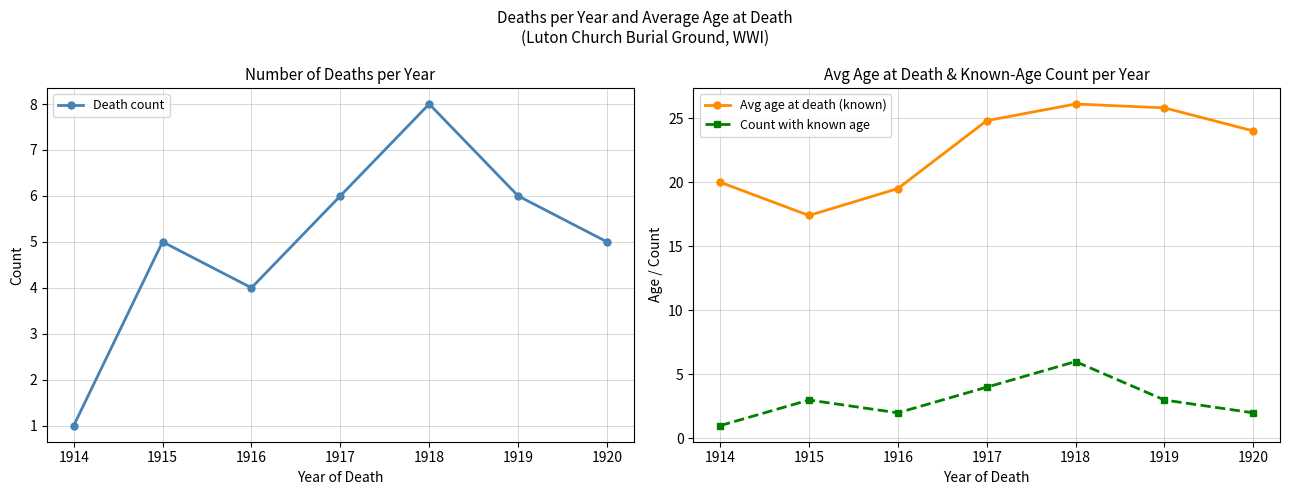

What is the difference between the maximum and second lowest values in the Death count series?

4